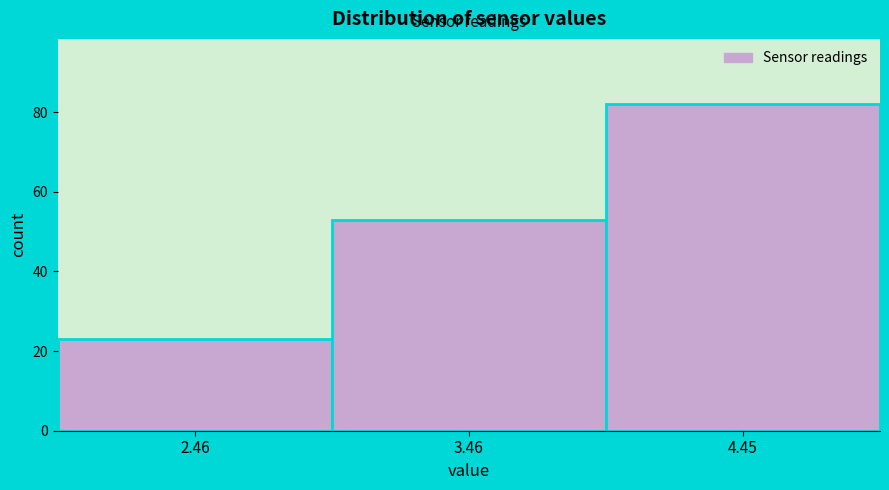

Over which range of the x-axis is the bar tallest?

4 to 5